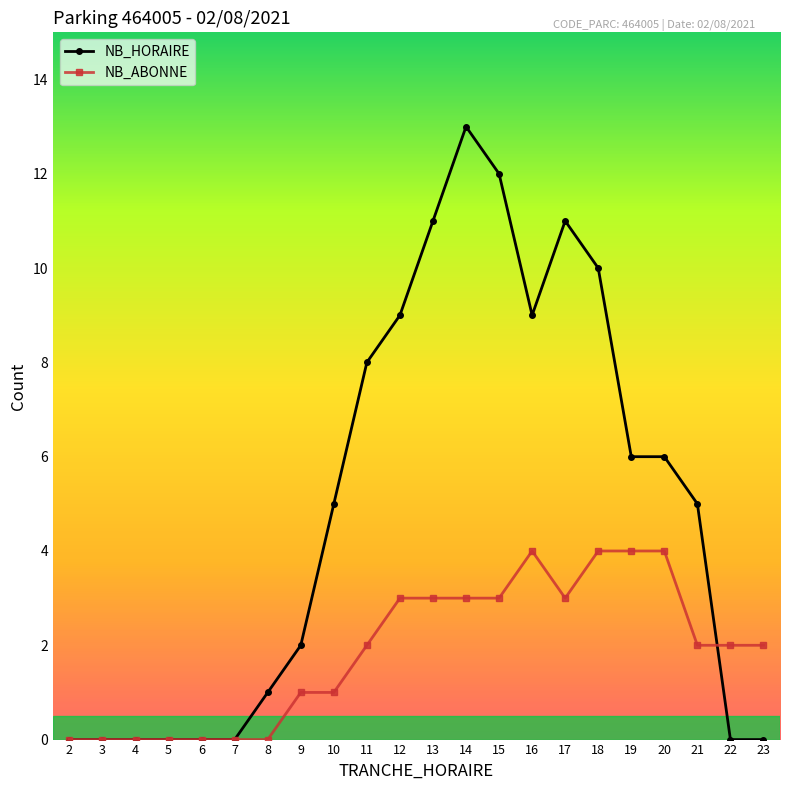

How many series are shown in this chart?

2